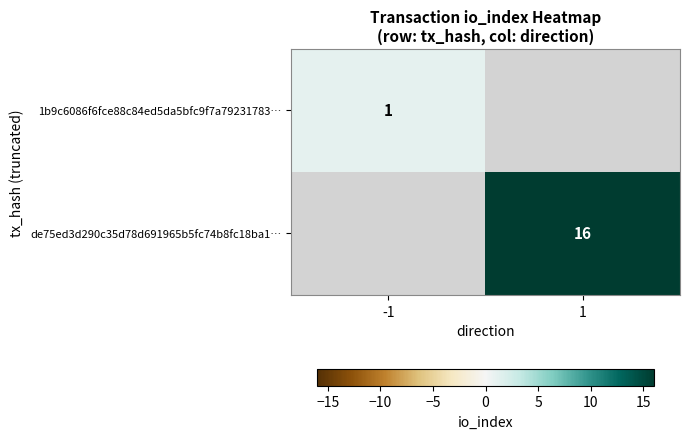

True or false: 1b9c6086f6fce88c84ed5da5bfc9f7a79231783… has a value of 1 at -1.

True